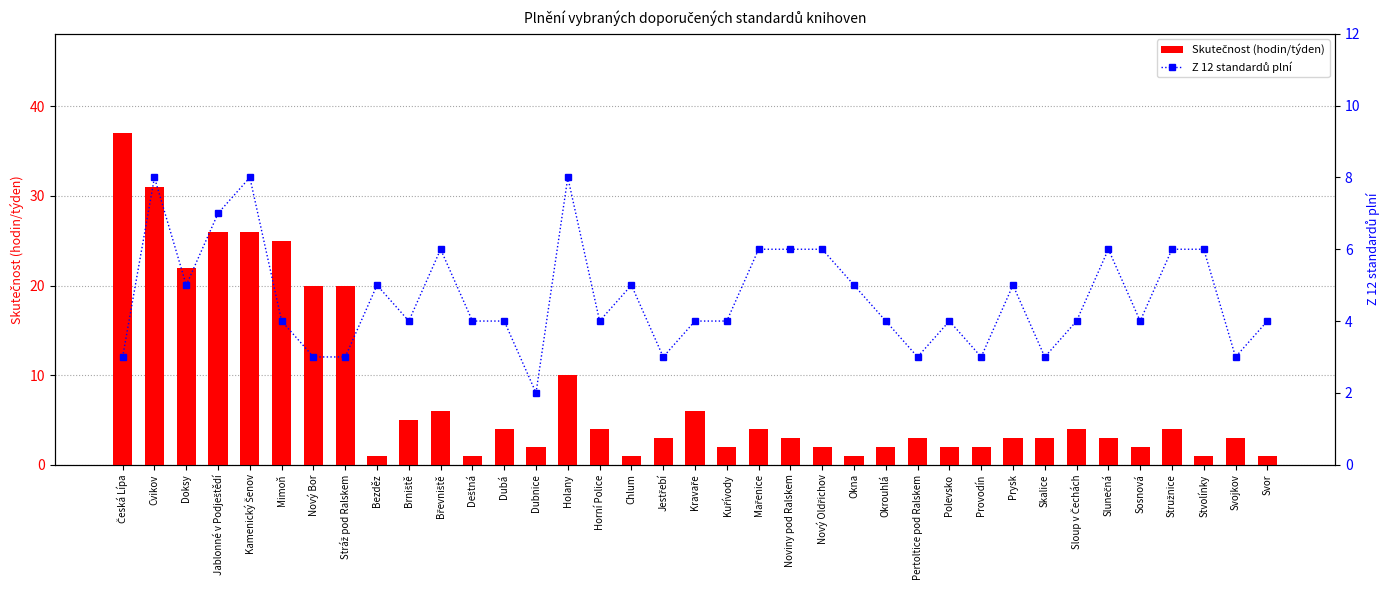

How many values in the Skutečnost (hodin/týden) series exceed 3?

17